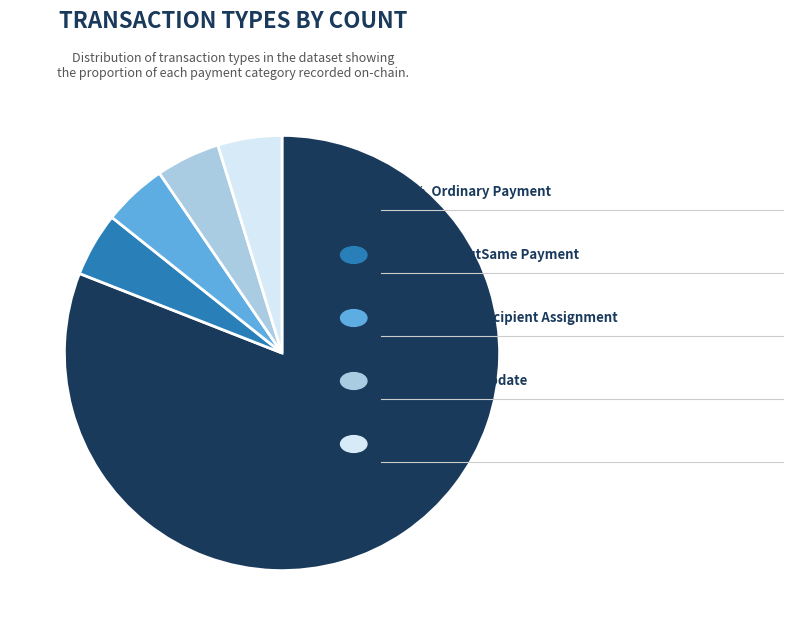

Does any single category account for the majority?

Yes